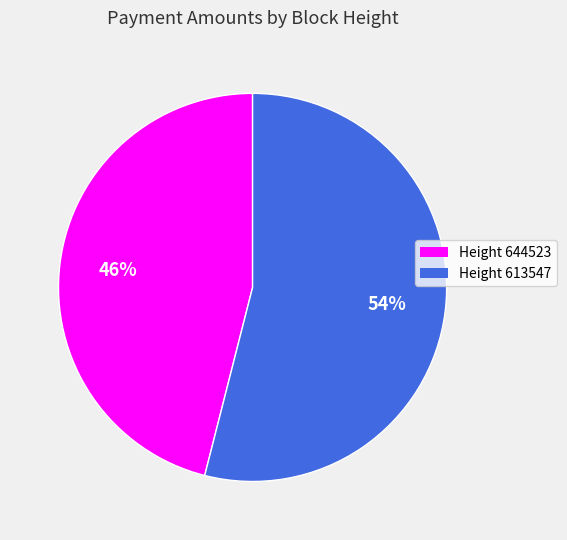

What percentage is the Height 644523 slice, to the nearest percent?

46%